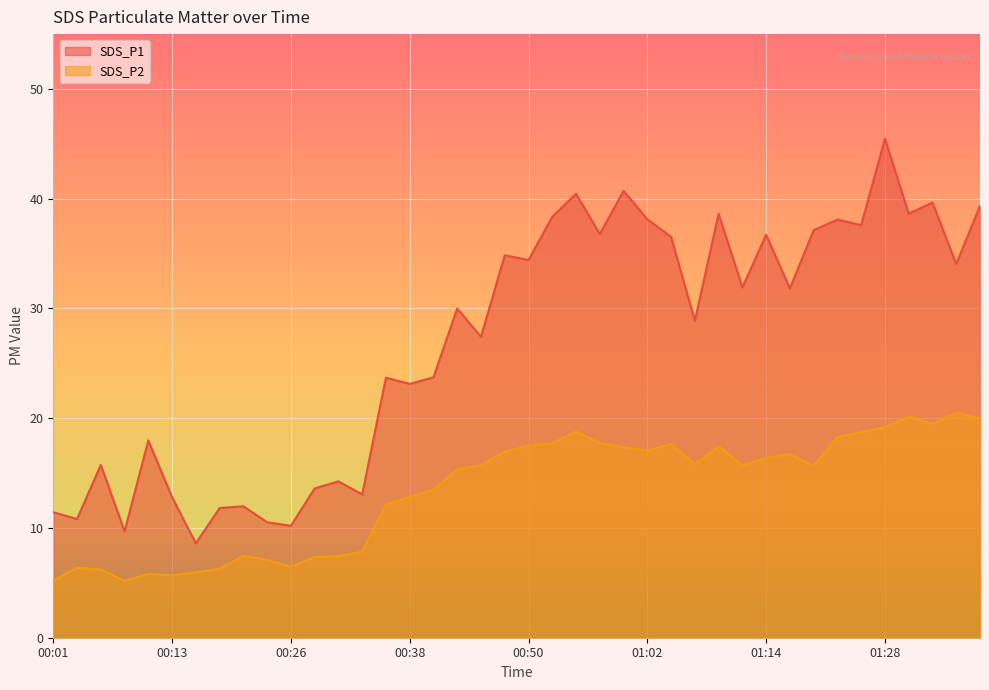

What is the sum of all SDS_P1 values?

1078.7